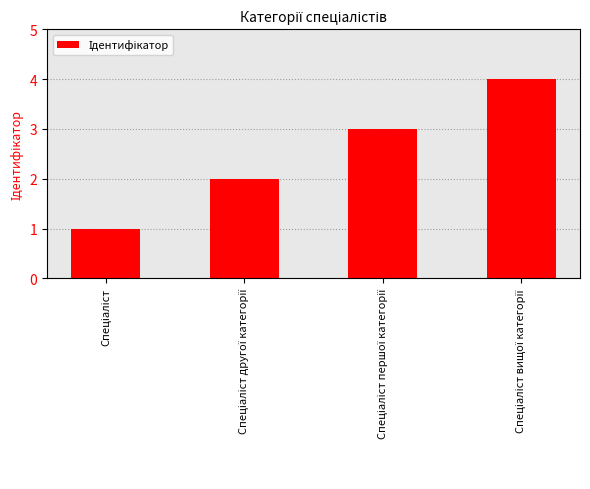

Does the chart contain any negative values?

No